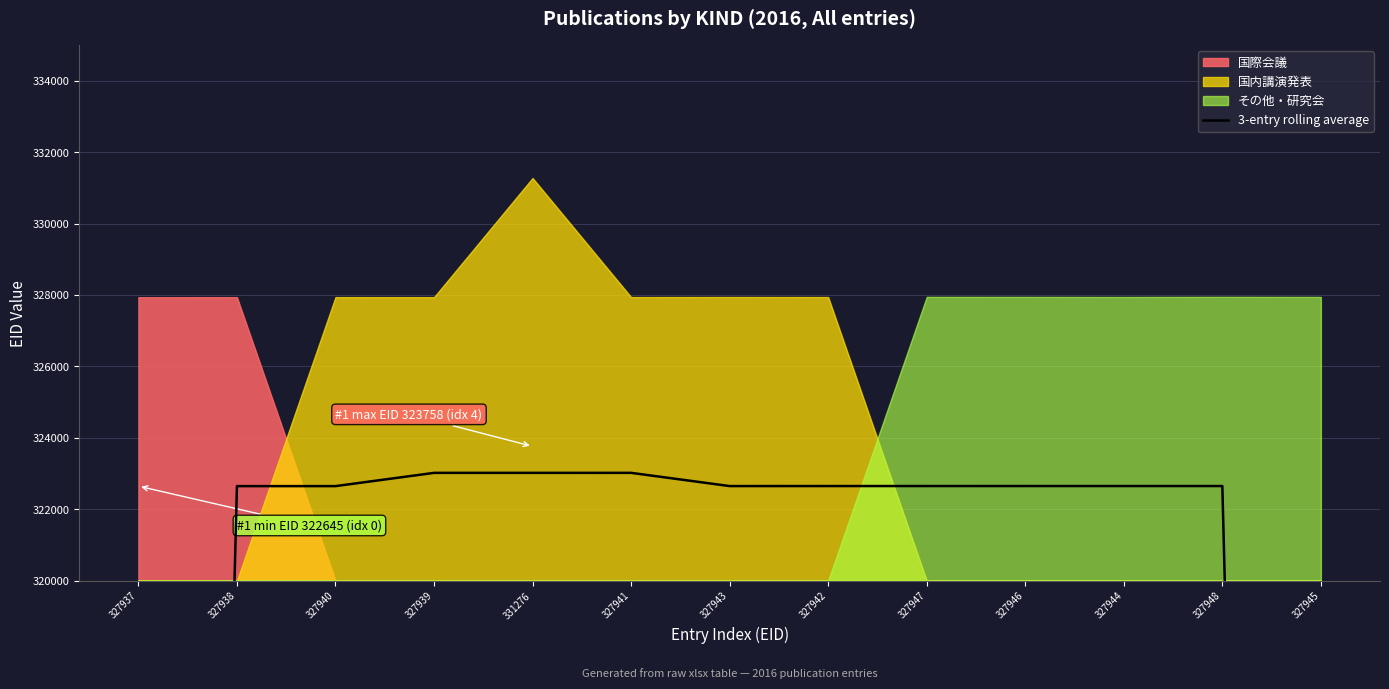

Where is the first local minimum?

327943